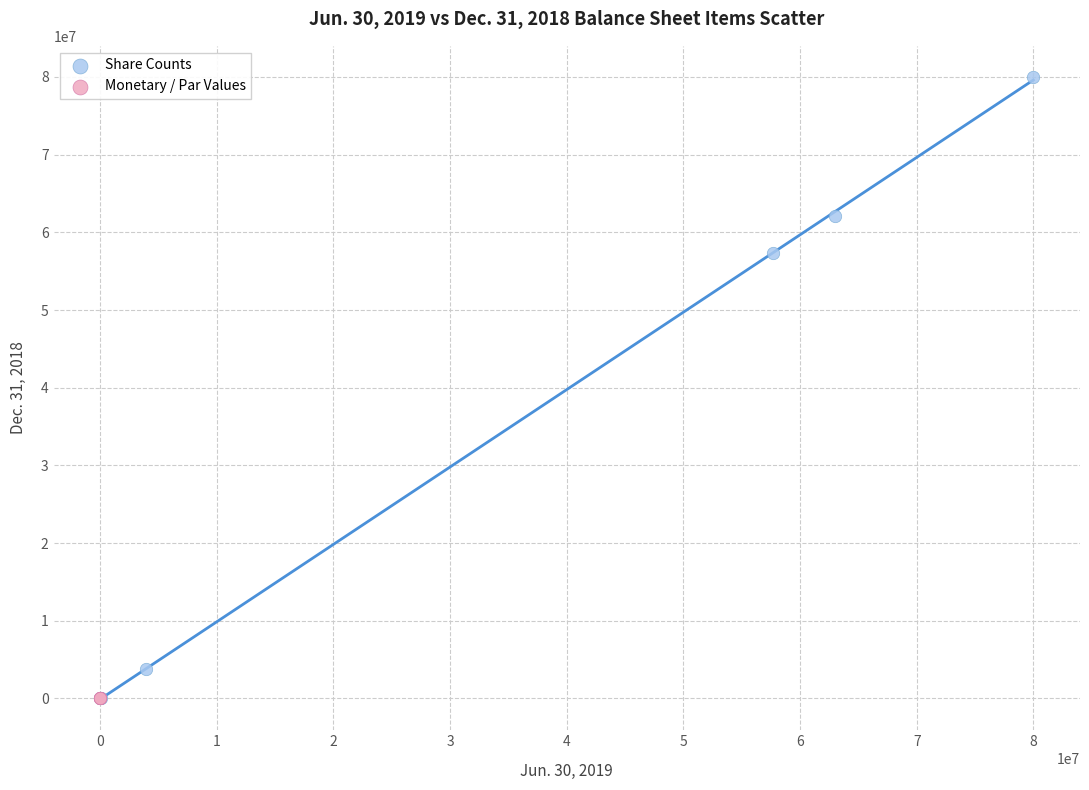

Which series contains the highest Y value?

Share Counts